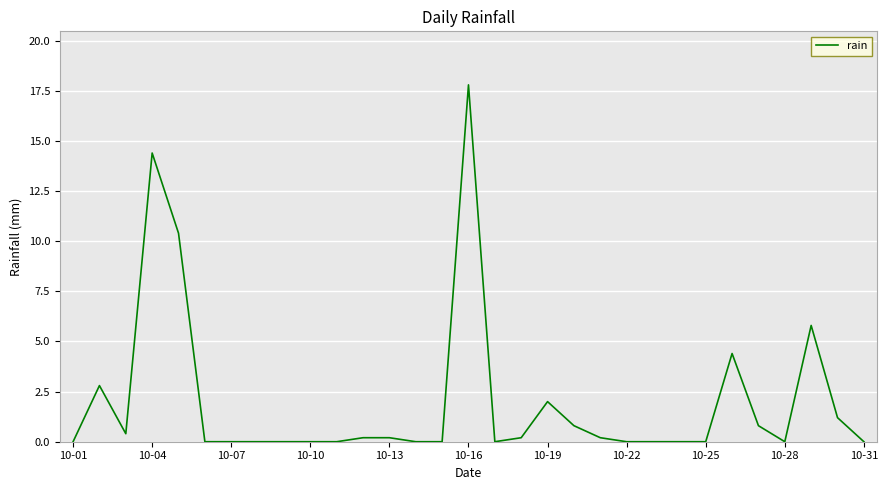

Reading left to right, extract all data points from this chart.

0.0	2.8	0.4	14.4	10.4	0.0	0.0	0.0	0.0	0.0	0.0	0.2	0.2	0.0	0.0	17.8	0.0	0.2	2.0	0.8	0.2	0.0	0.0	0.0	0.0	4.4	0.8	0.0	5.8	1.2	0.0